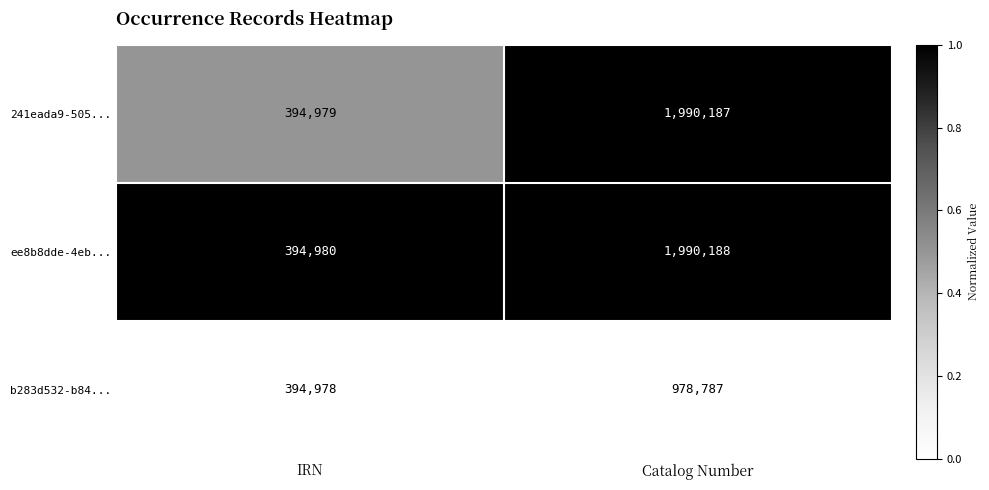

At which label does 241eada9-505... reach its minimum?

IRN